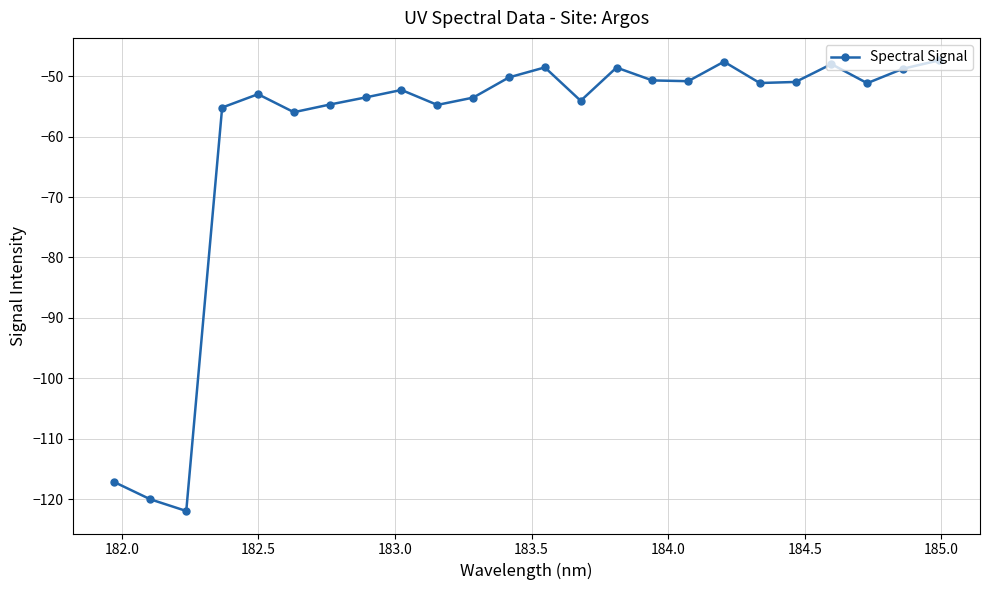

How many lines are shown in the chart?

1